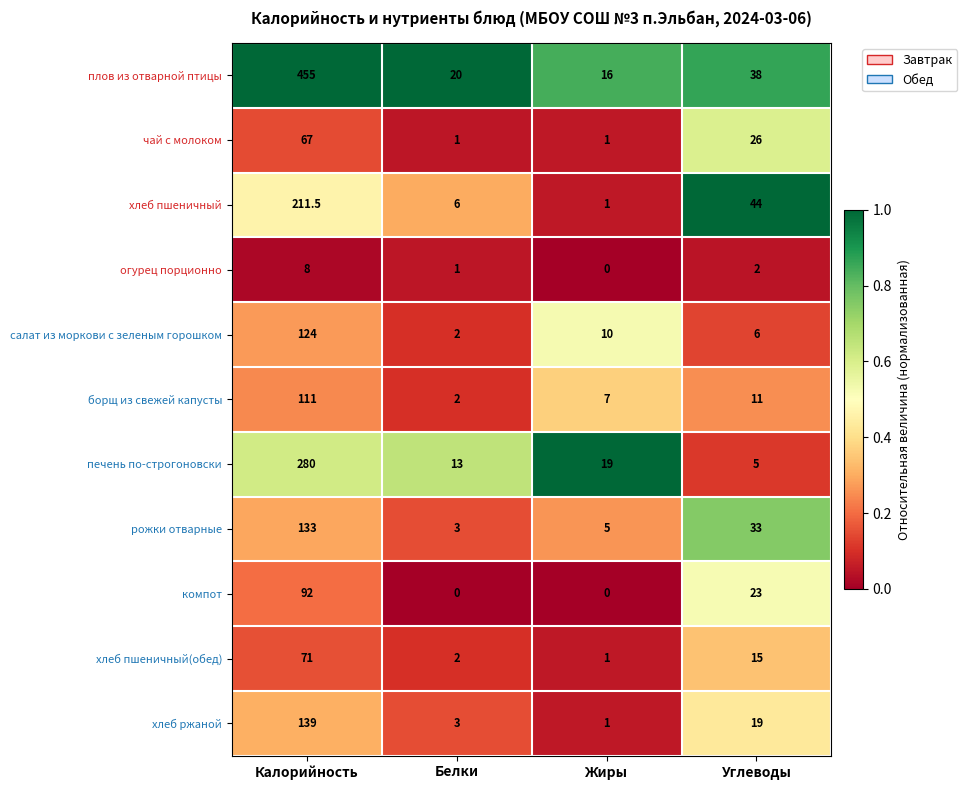

How many categories are shown in the chart?

4